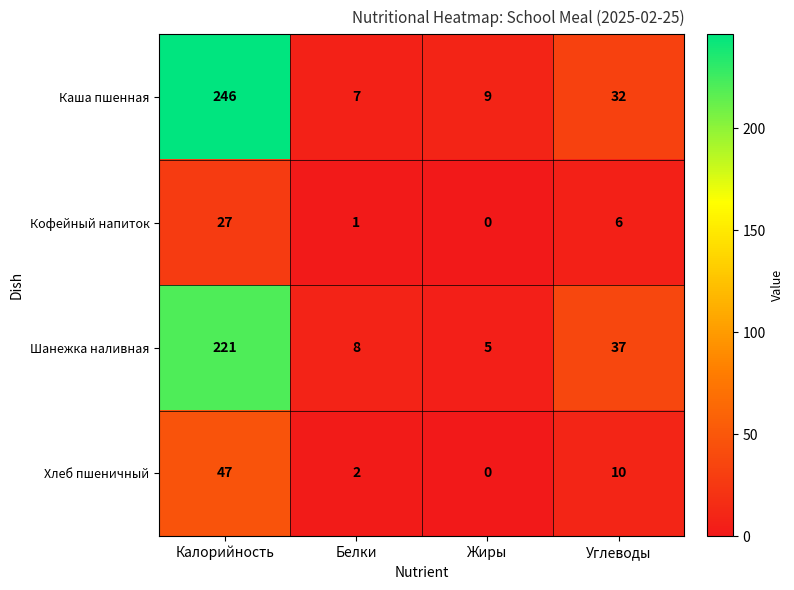

At which label does Каша пшенная first exceed 32?

Калорийность